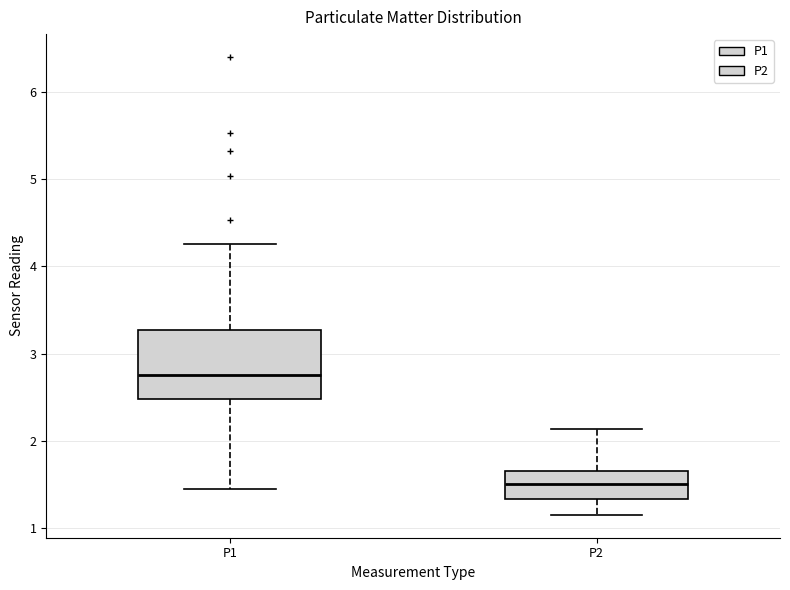

Which box's median line is the highest?

P1